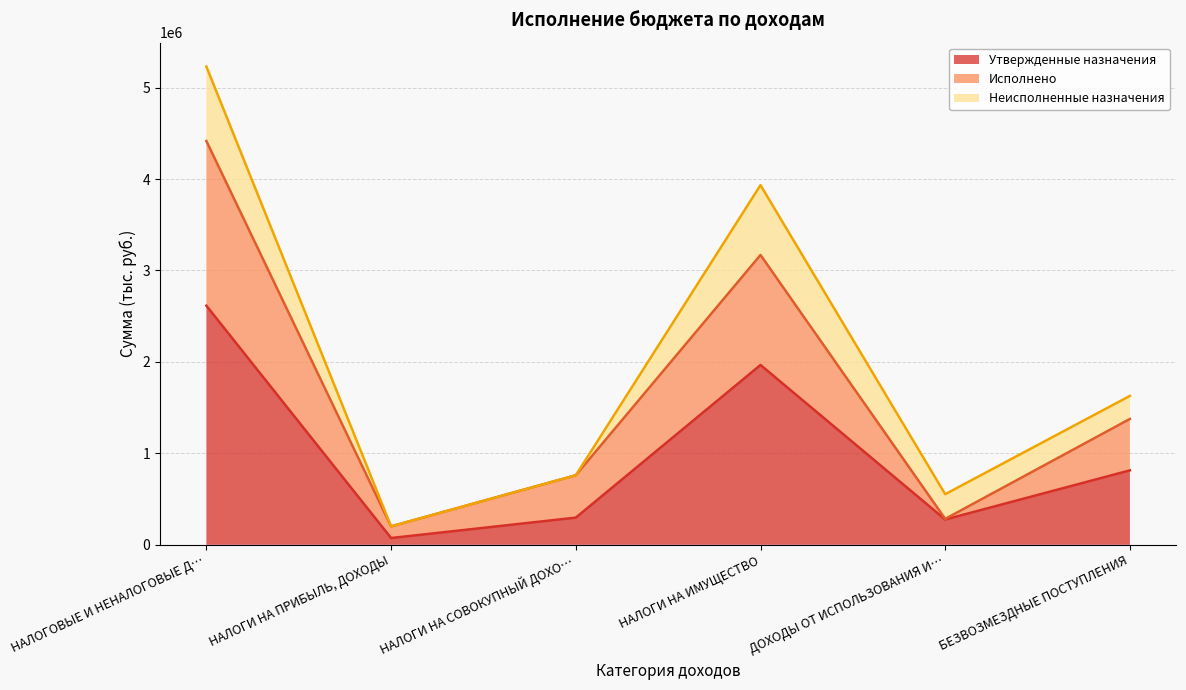

At how many categories does at least one series exceed 1116050?

3